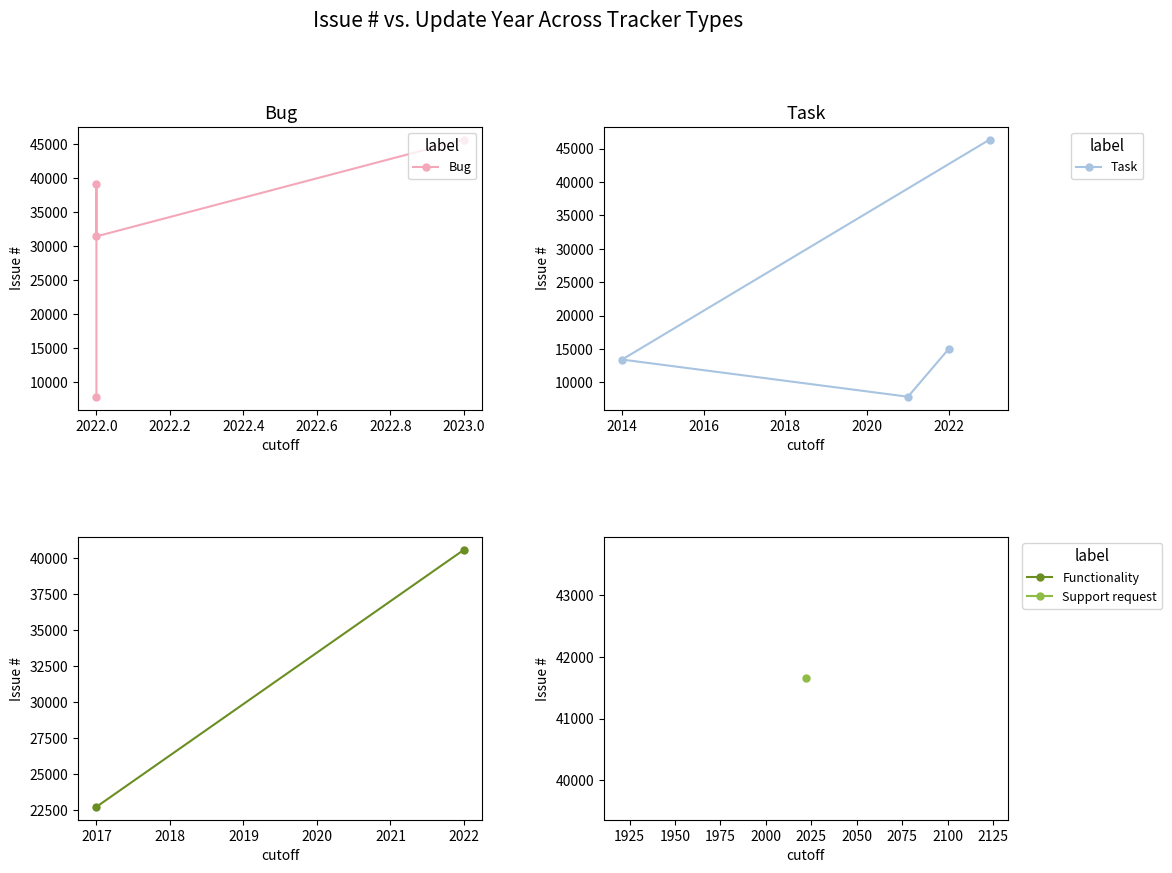

Is it true that Task equals 23304 at 2014?

False